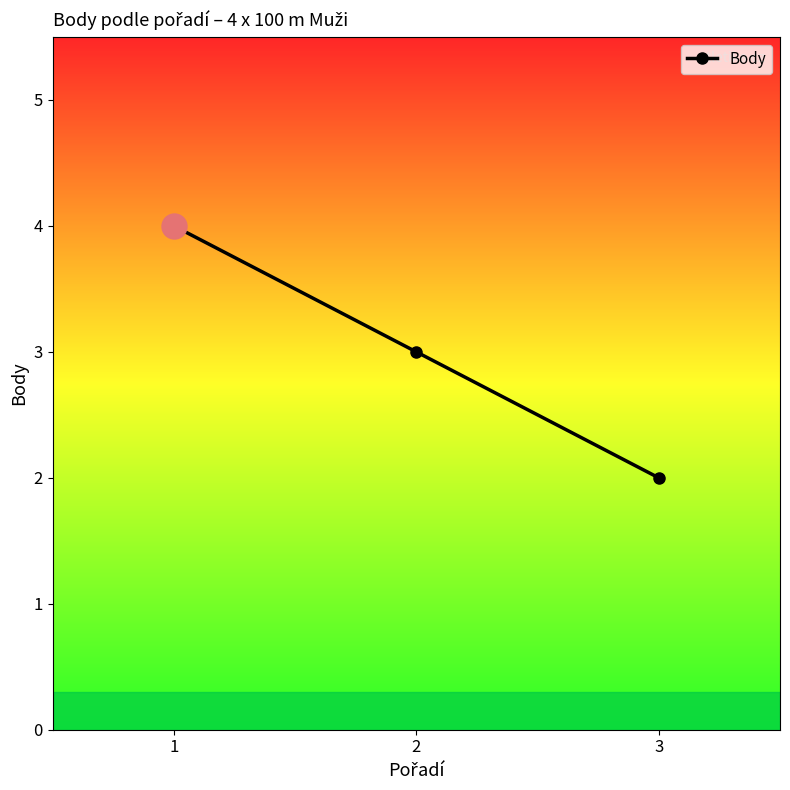

What is the approximate value at 2?

3